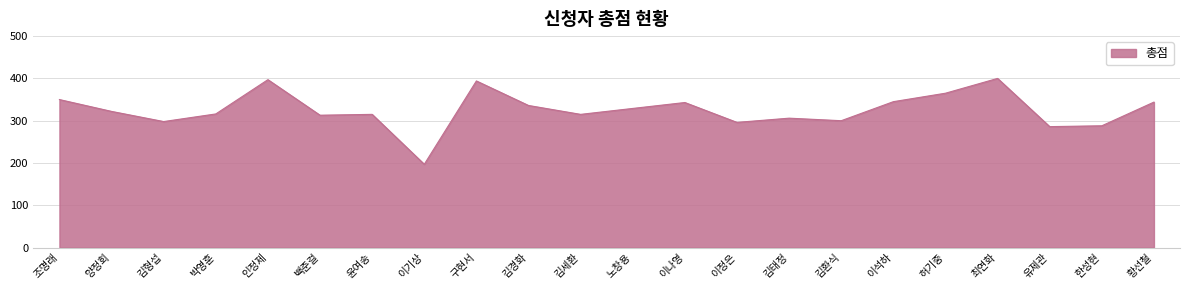

True or false: the data has more than 2 interior local peaks.

True